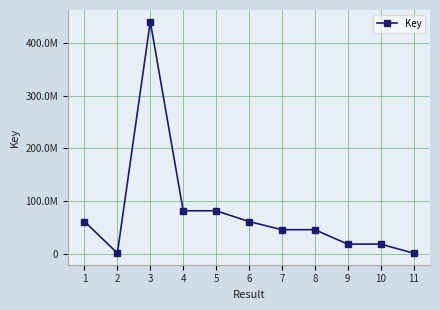

How many interior local peaks (higher than both neighbors) does the data have?

1